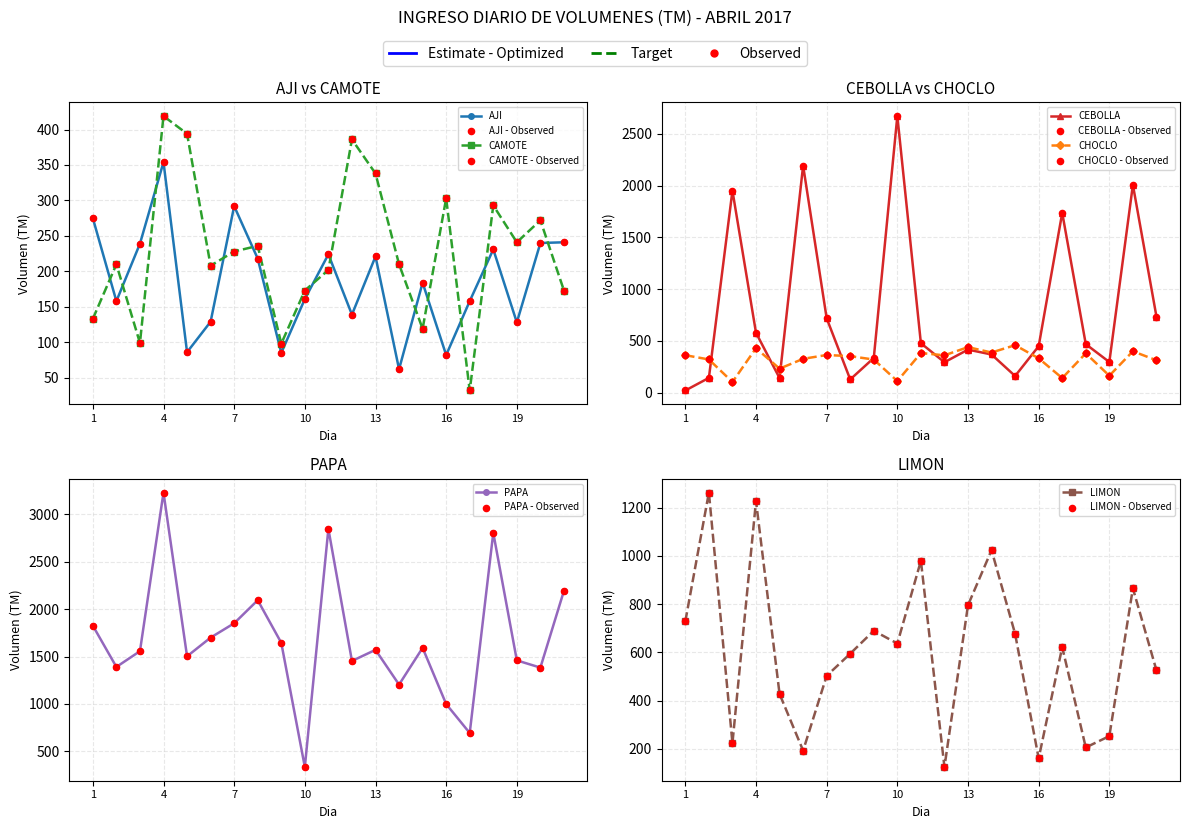

Is the value of LIMON at 12 greater than the value of CHOCLO at 15?

No